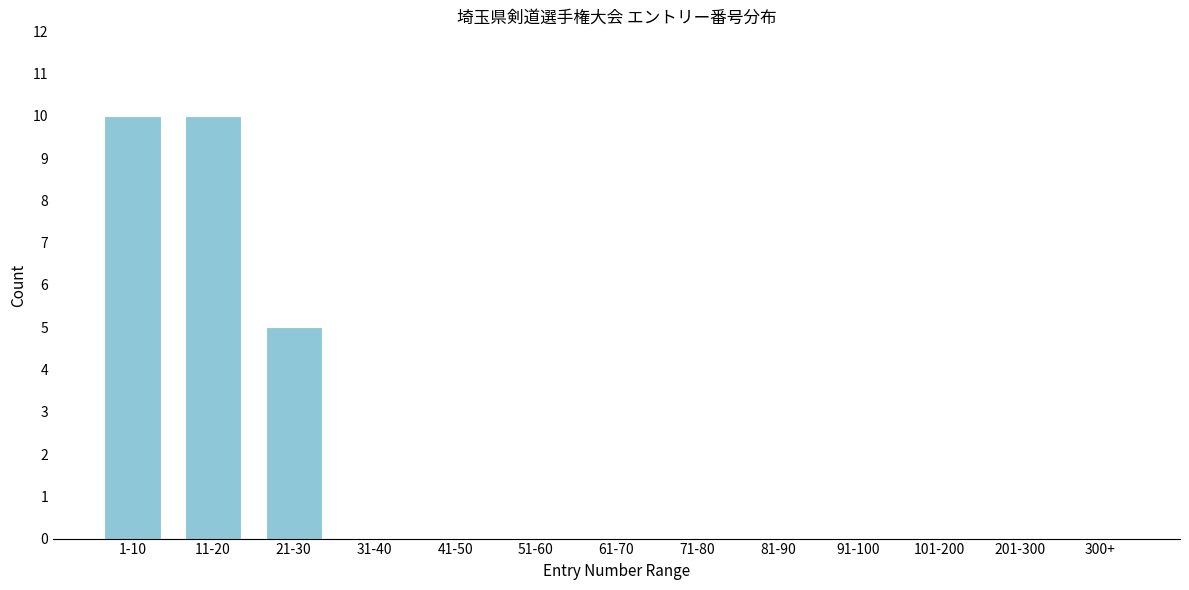

Reading right to left, what are all the values shown in this chart?

300+=0	201-300=0	101-200=0	91-100=0	81-90=0	71-80=0	61-70=0	51-60=0	41-50=0	31-40=0	21-30=5	11-20=10	1-10=10